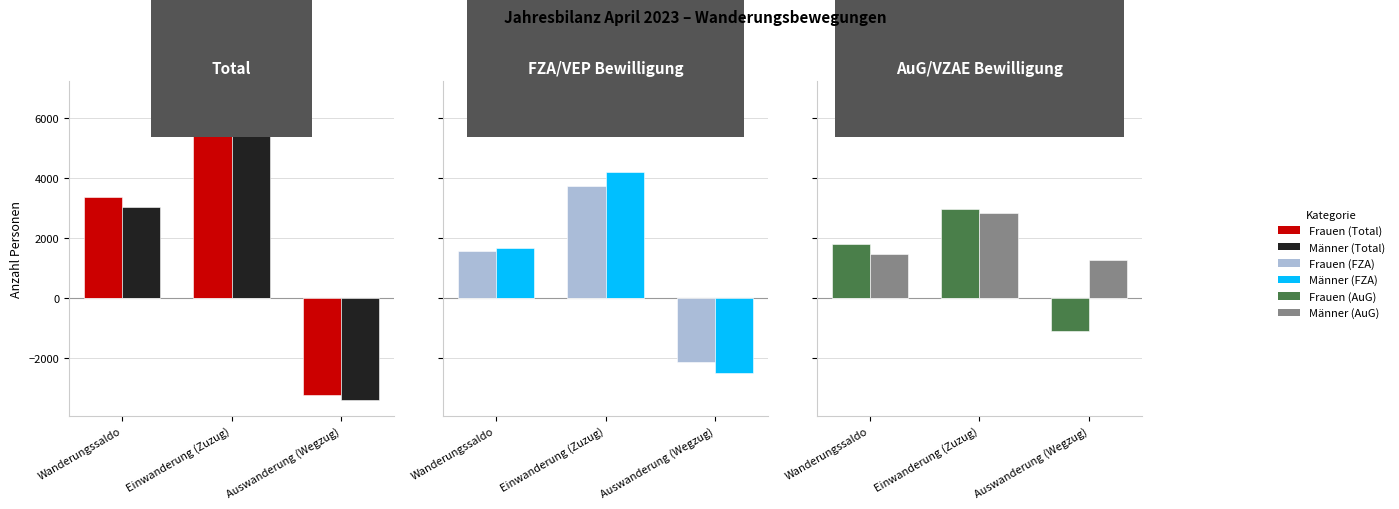

What are all the series names shown in the legend?

Frauen (Total), Männer (Total), Frauen (FZA), Männer (FZA), Frauen (AuG), Männer (AuG)